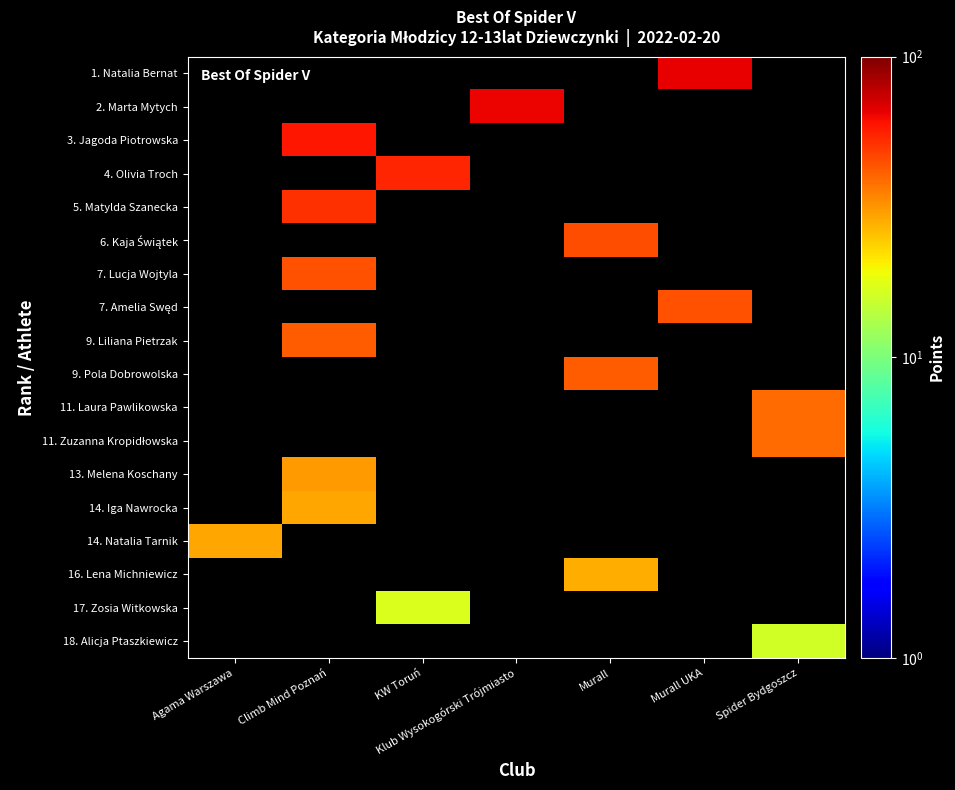

Which category has the lowest value in the 6. Kaja Świątek series?

Agama Warszawa